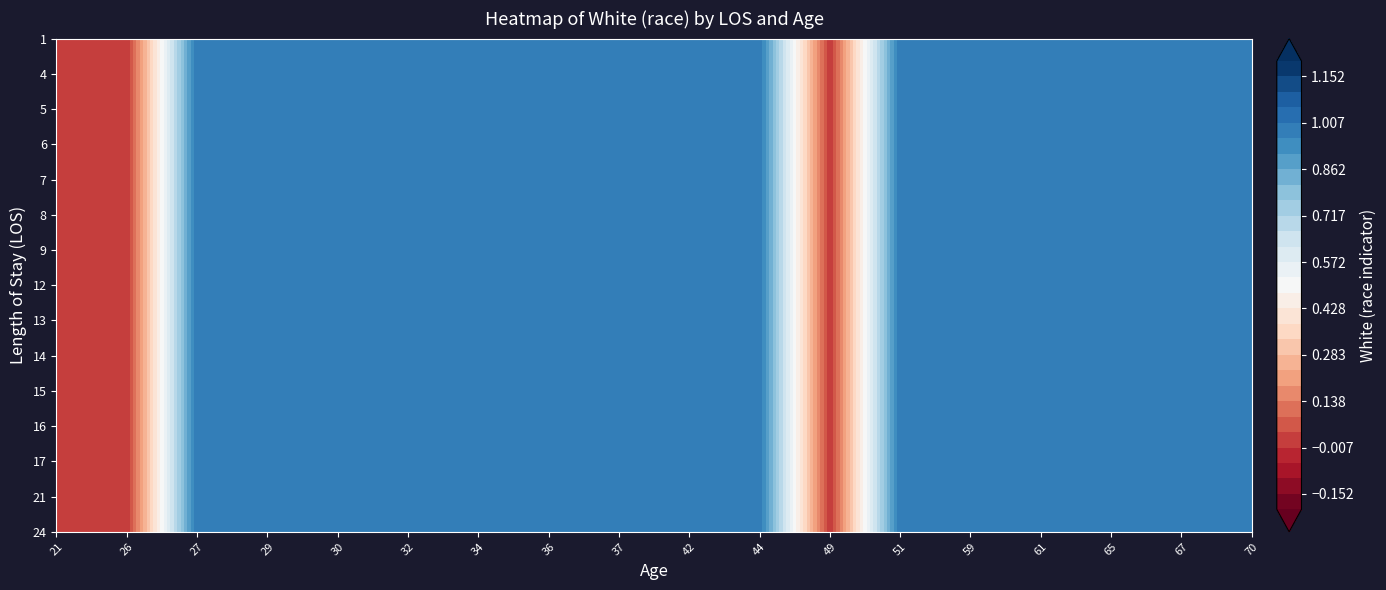

At which category does the chart reach its peak across all series?

27